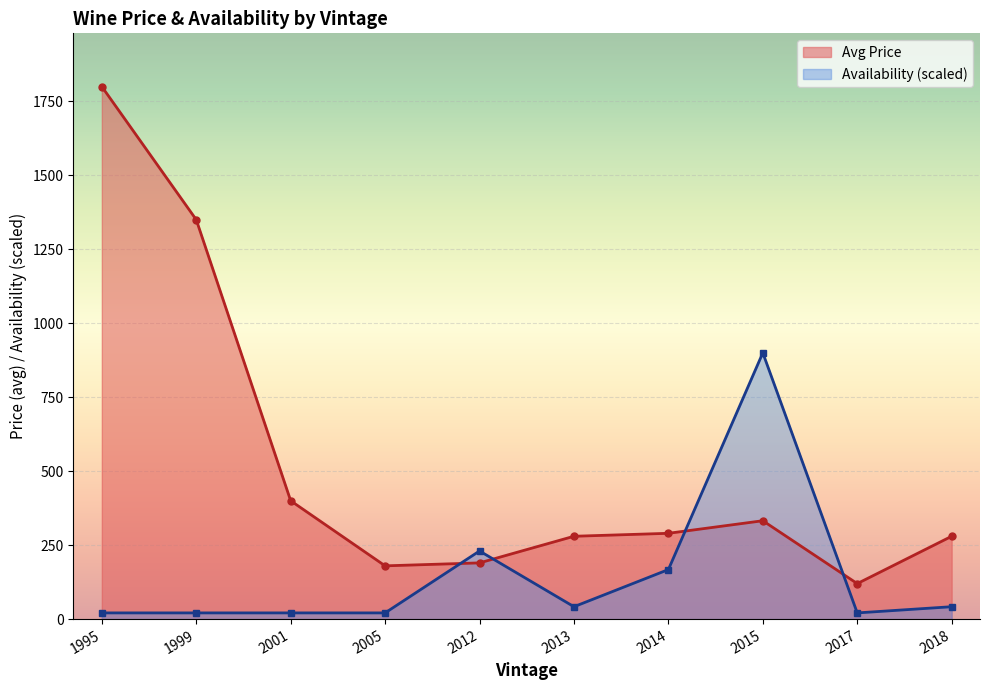

Which series has the largest range (max minus min)?

Avg Price